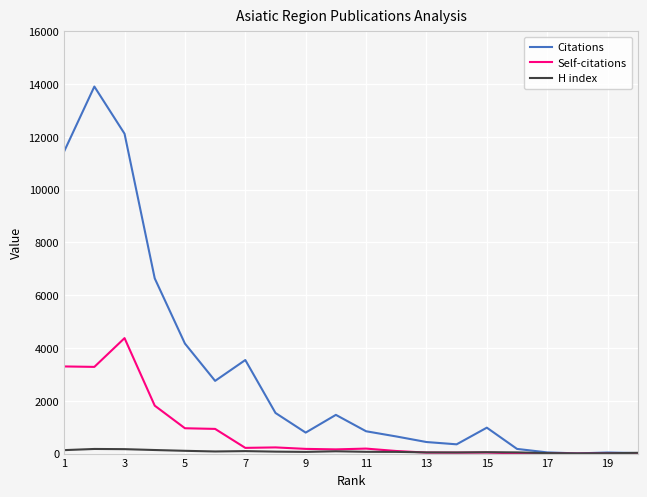

Which series has the largest total across all categories?

Citations